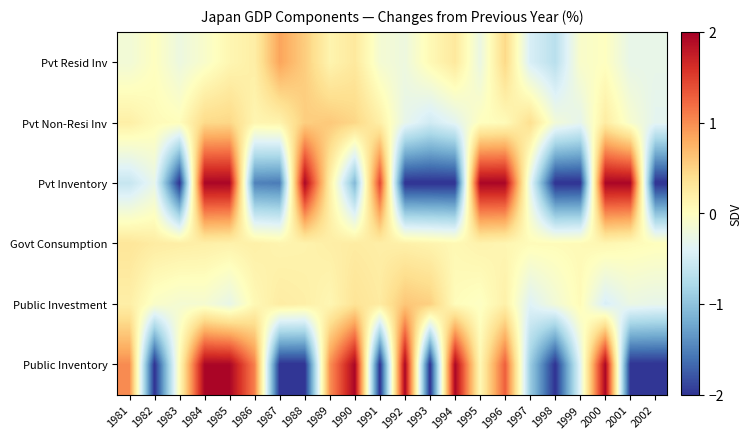

What is the minimum value shown in the chart?

-2.0